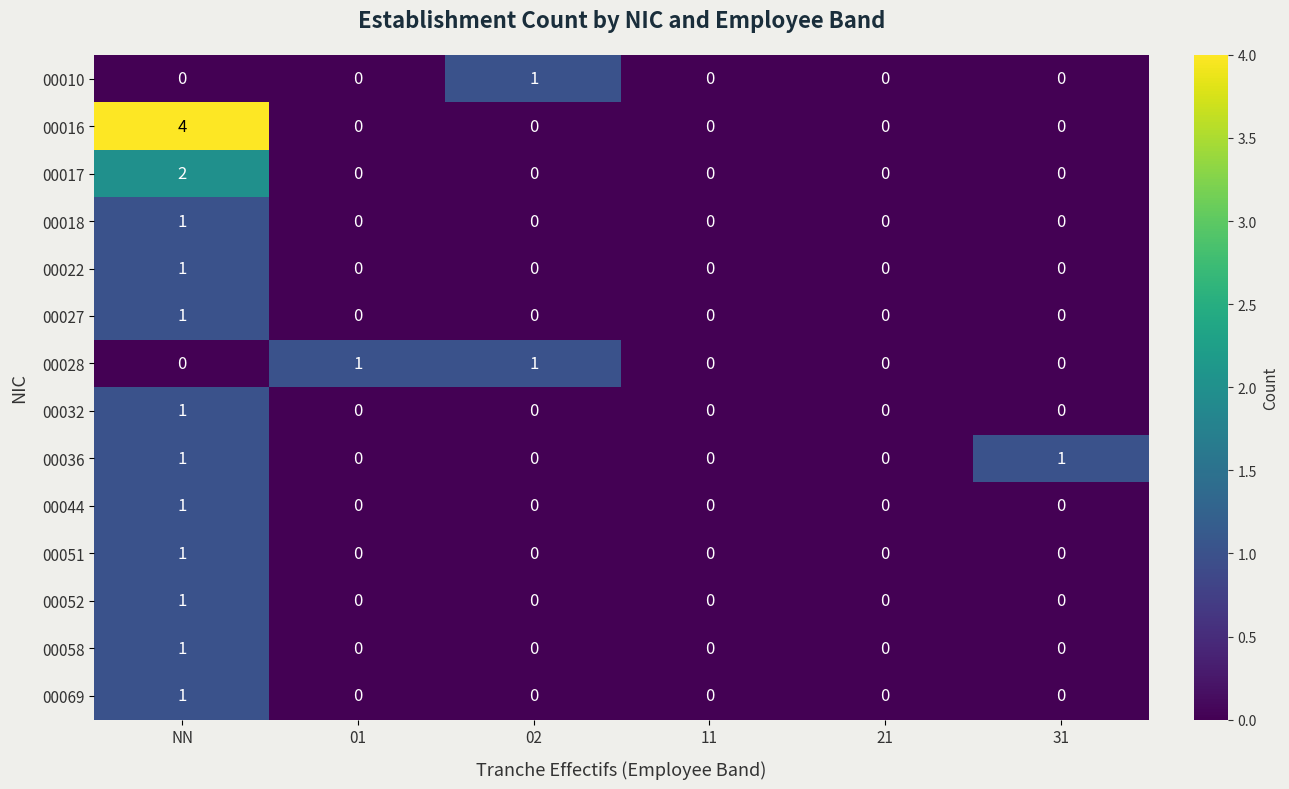

What is the greatest value displayed?

4